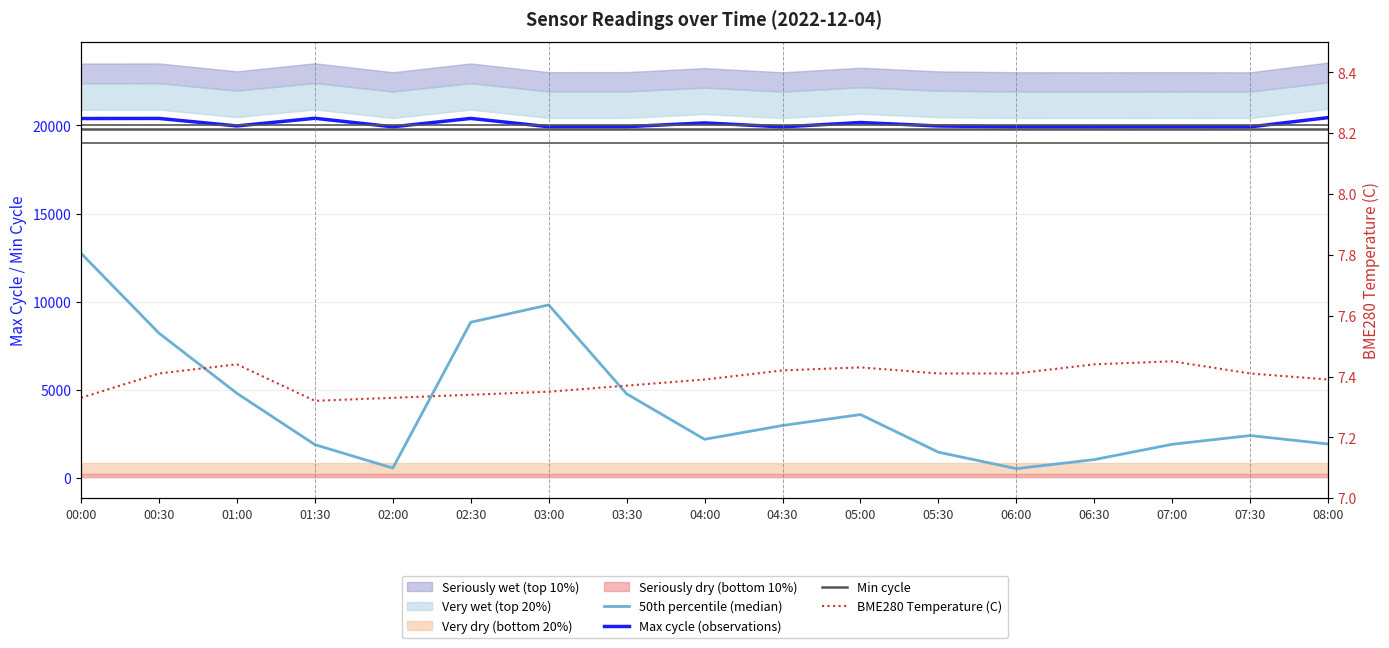

What is the total value across all series at 04:30?

42703.7